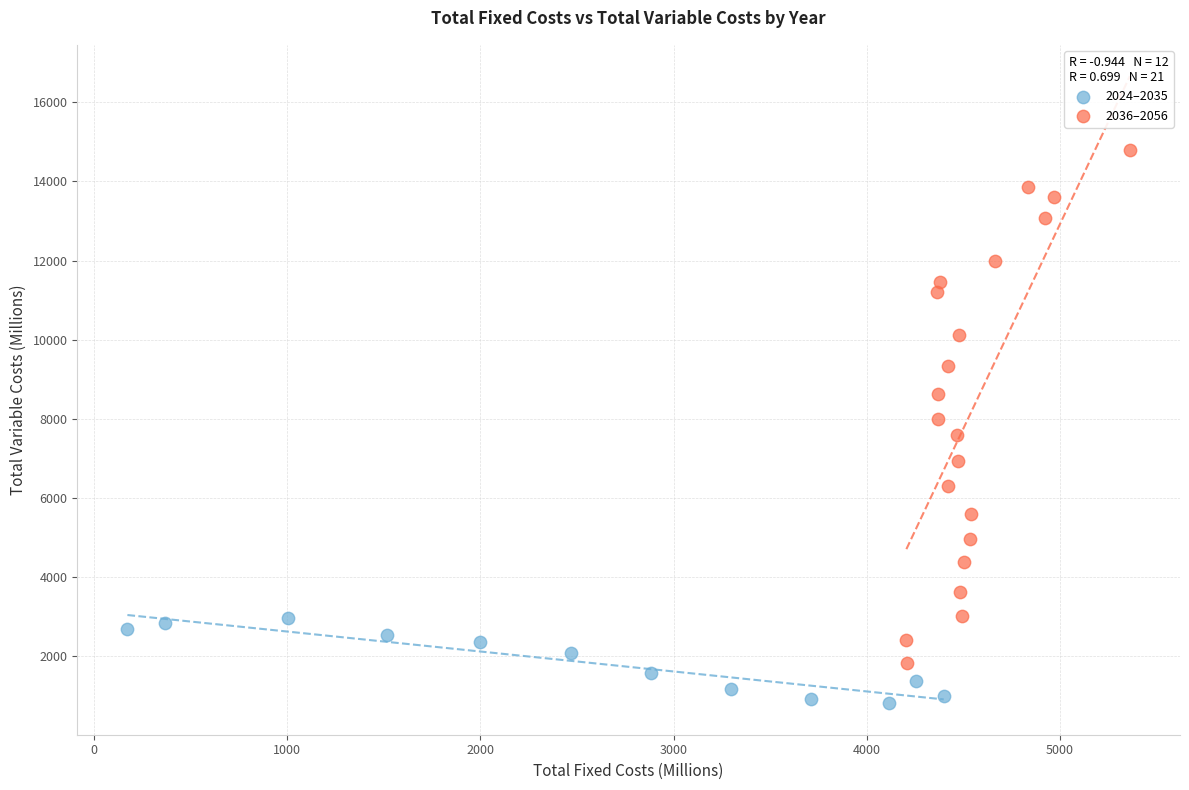

Which series reaches the maximum Y coordinate?

2036–2056